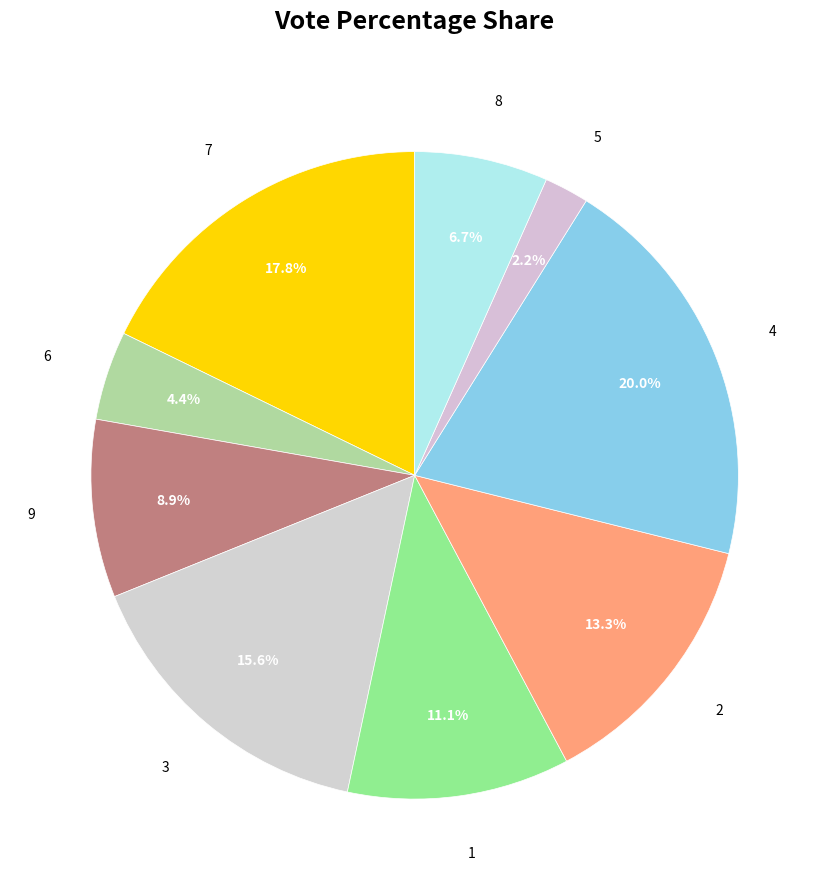

To the nearest percent, what percentage of the pie is 6?

4%